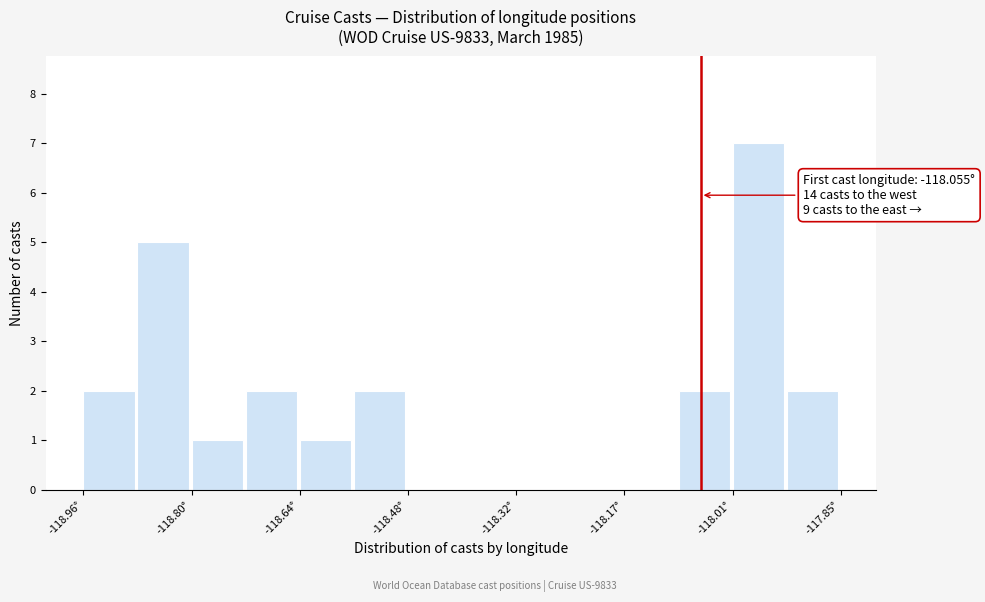

Read against the x-axis, roughly where is the centre of the tallest bar?

-117.98